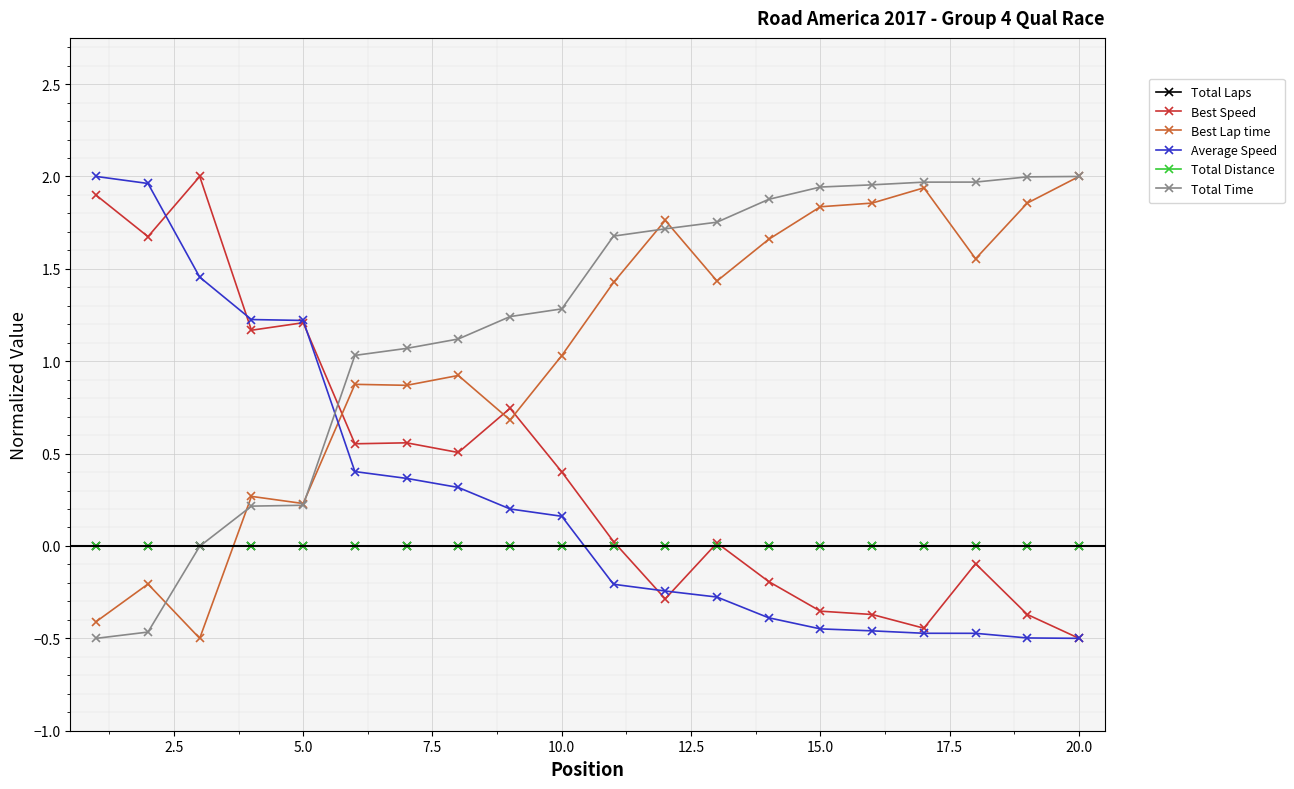

True or false: Best Lap time and Average Speed intersect in this chart.

True